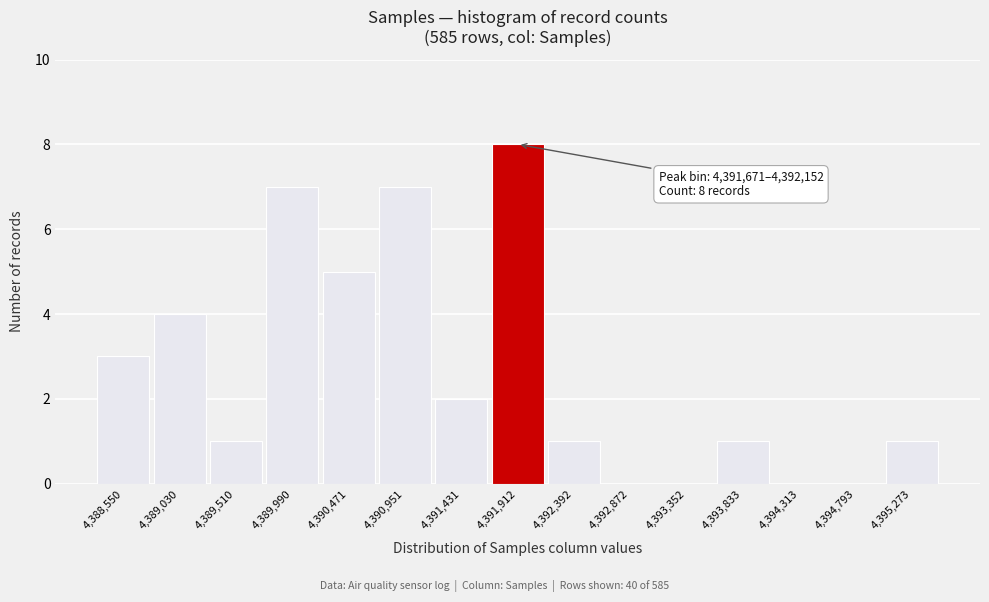

Which range on the x-axis has the tallest bar?

4391650 to 4392150